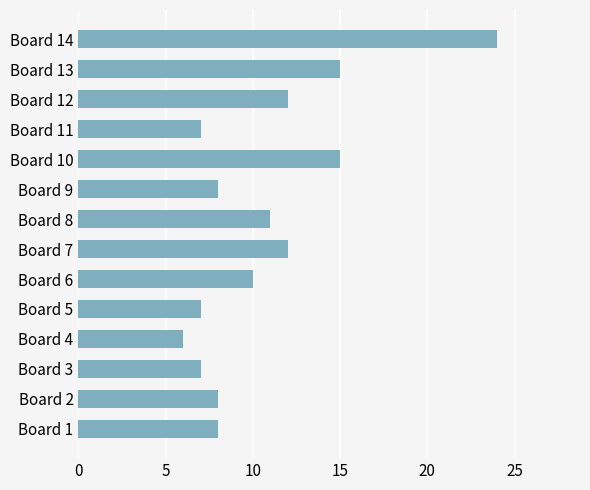

Reading top to bottom, list all the values displayed in this chart.

24	15	12	7	15	8	11	12	10	7	6	7	8	8